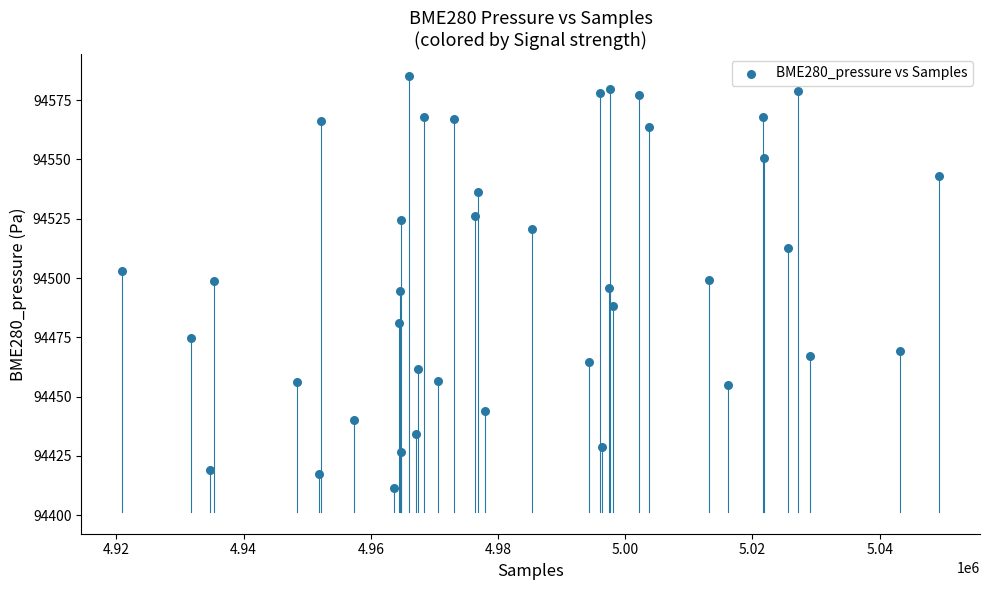

What is the range of X values (max minus min)?

128468.0